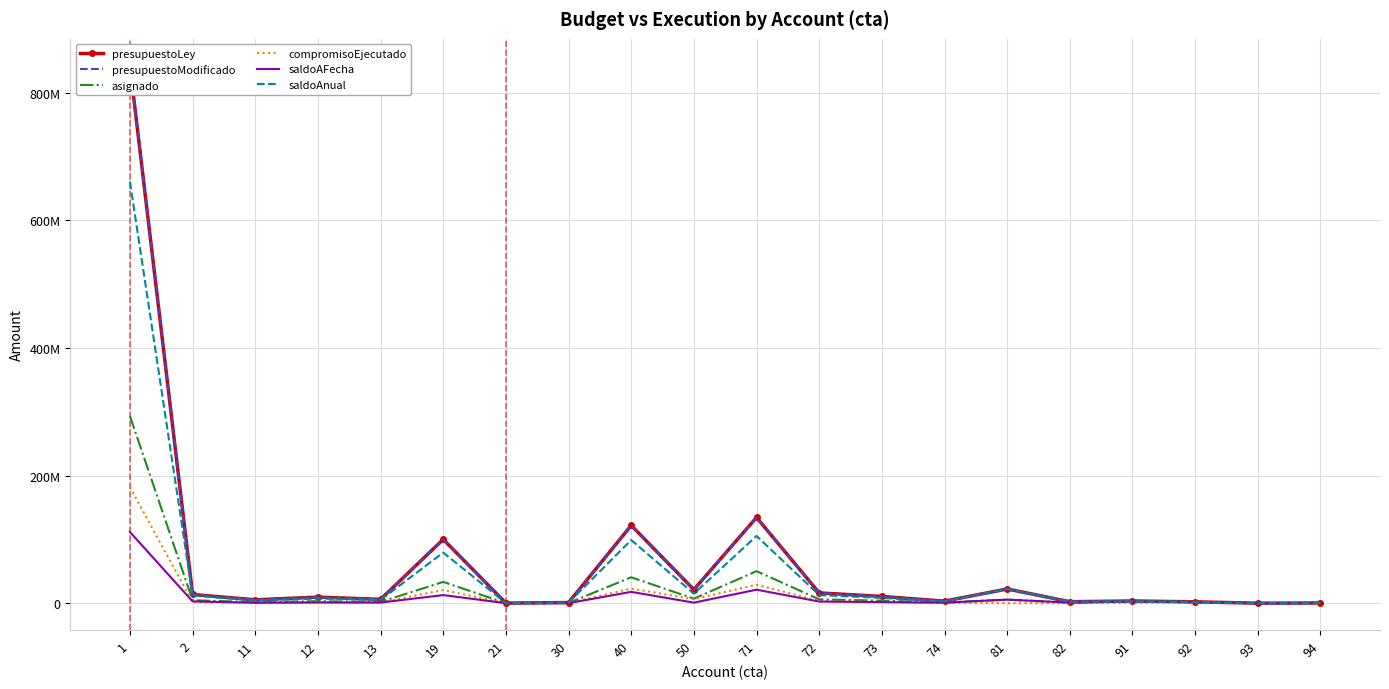

At which category is the sum across all series the highest?

1